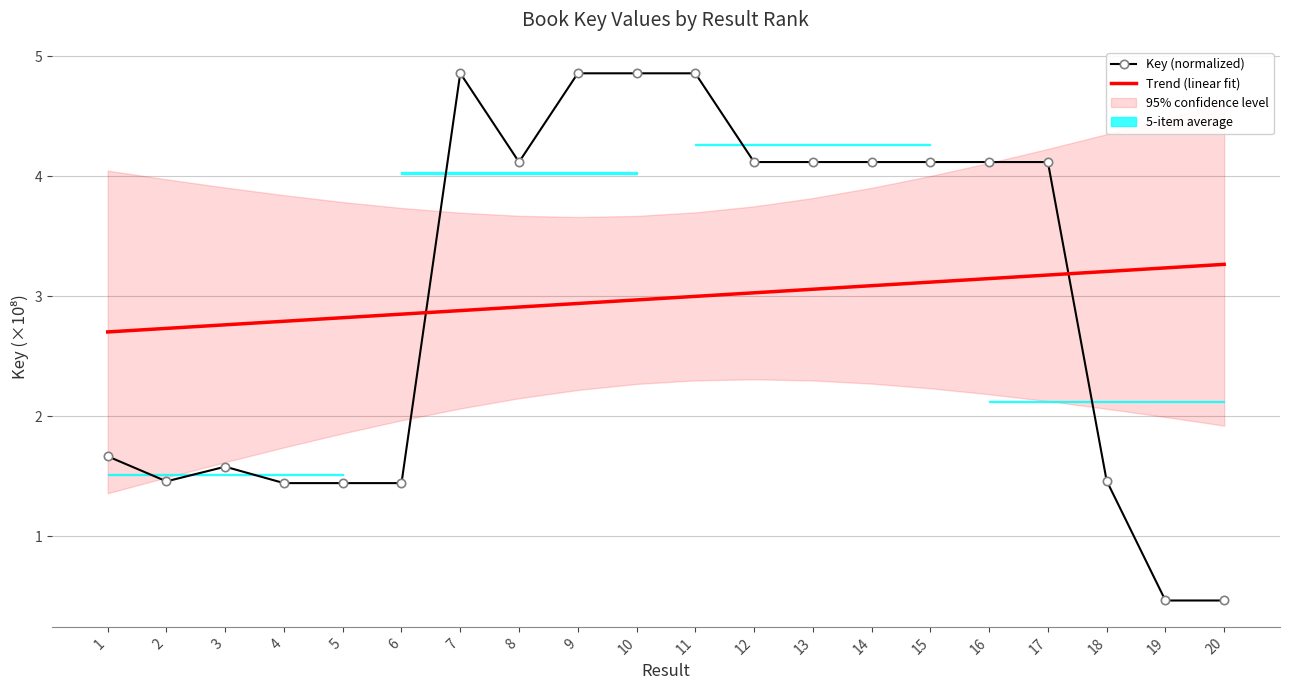

What is the spread (max minus min) of values at 9?

1.9